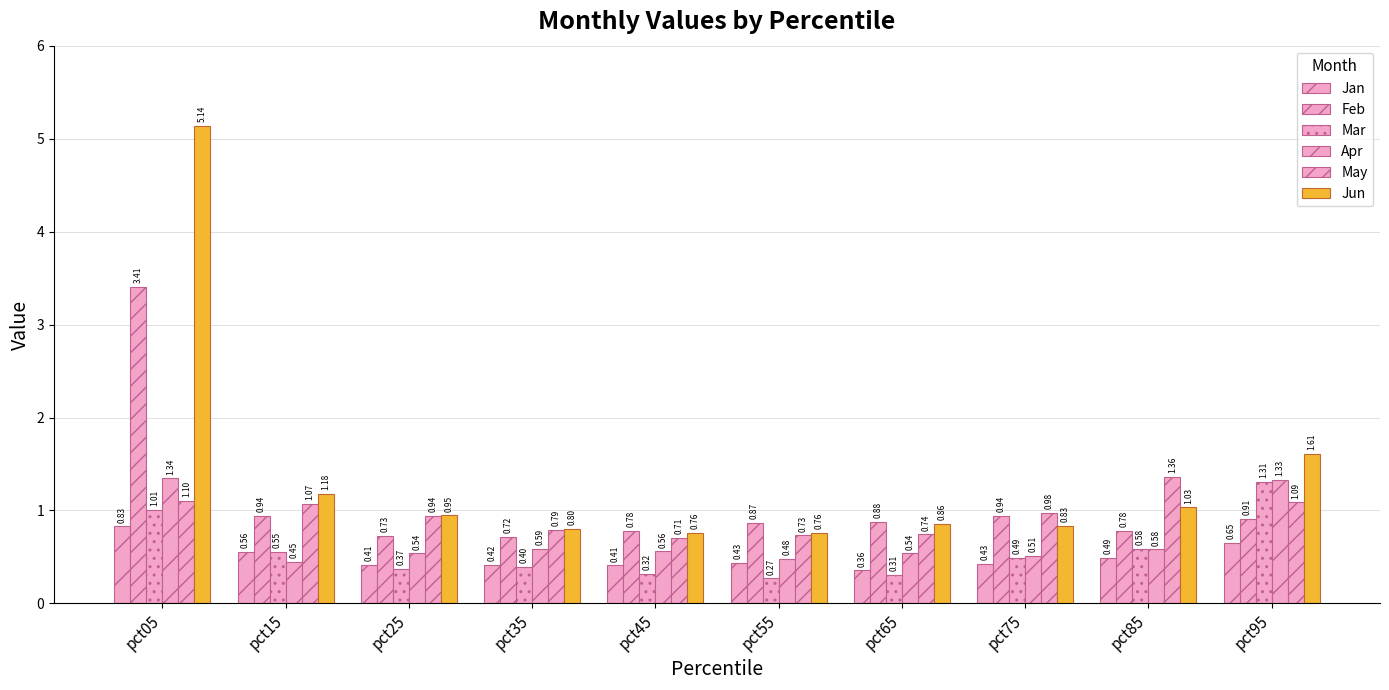

How many bars are there in each group?

6